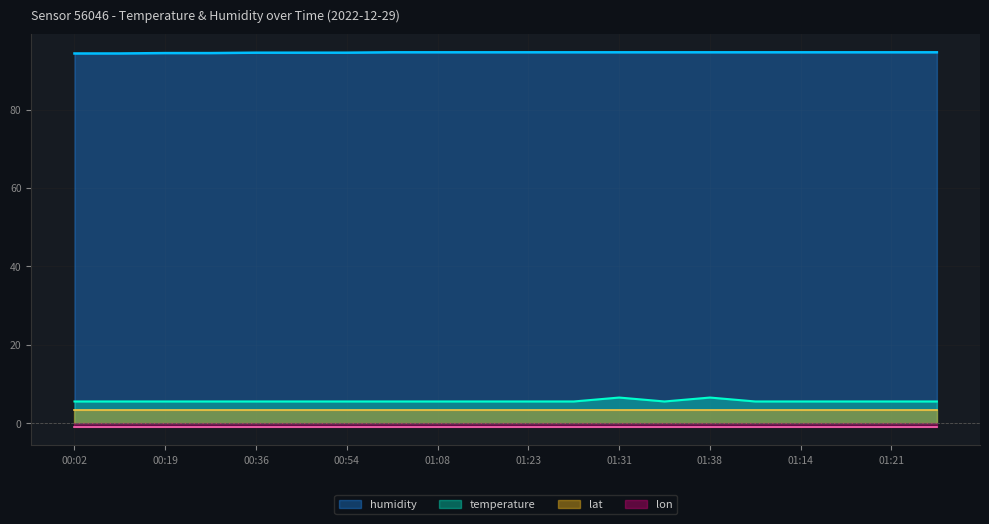

What is the label of the 9th point from the left?

01:08